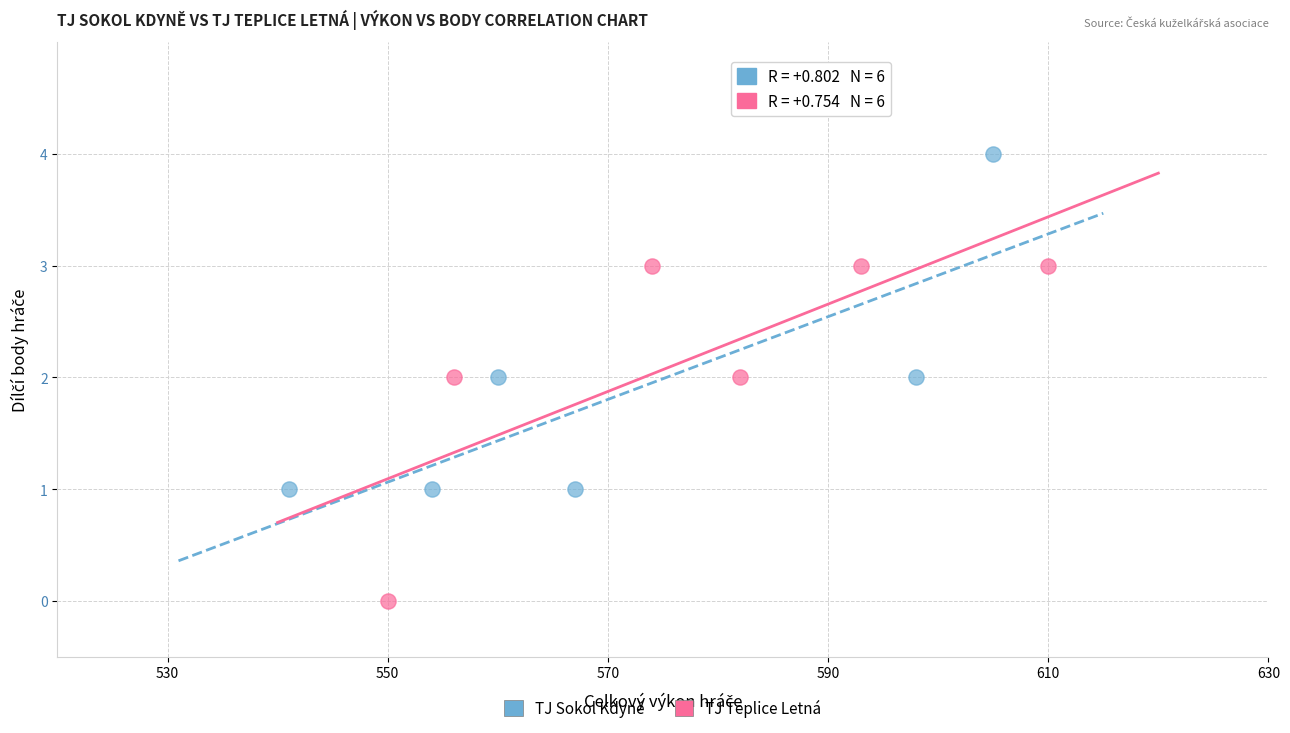

Which series contains the highest Y value?

TJ Sokol Kdyně